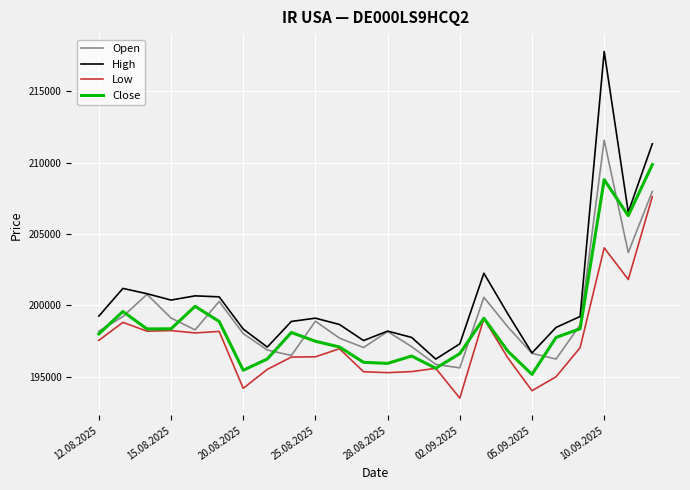

True or false: High and Low intersect in this chart.

False